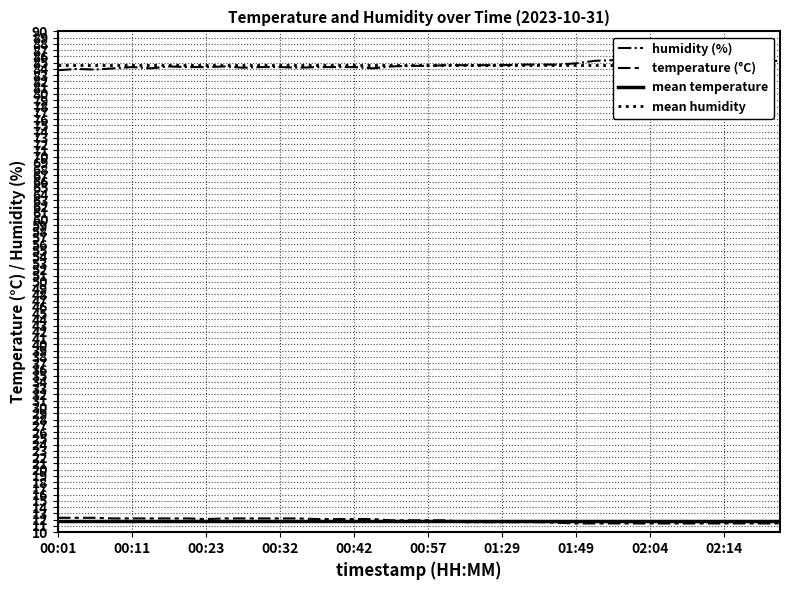

How many lines are shown in the chart?

4